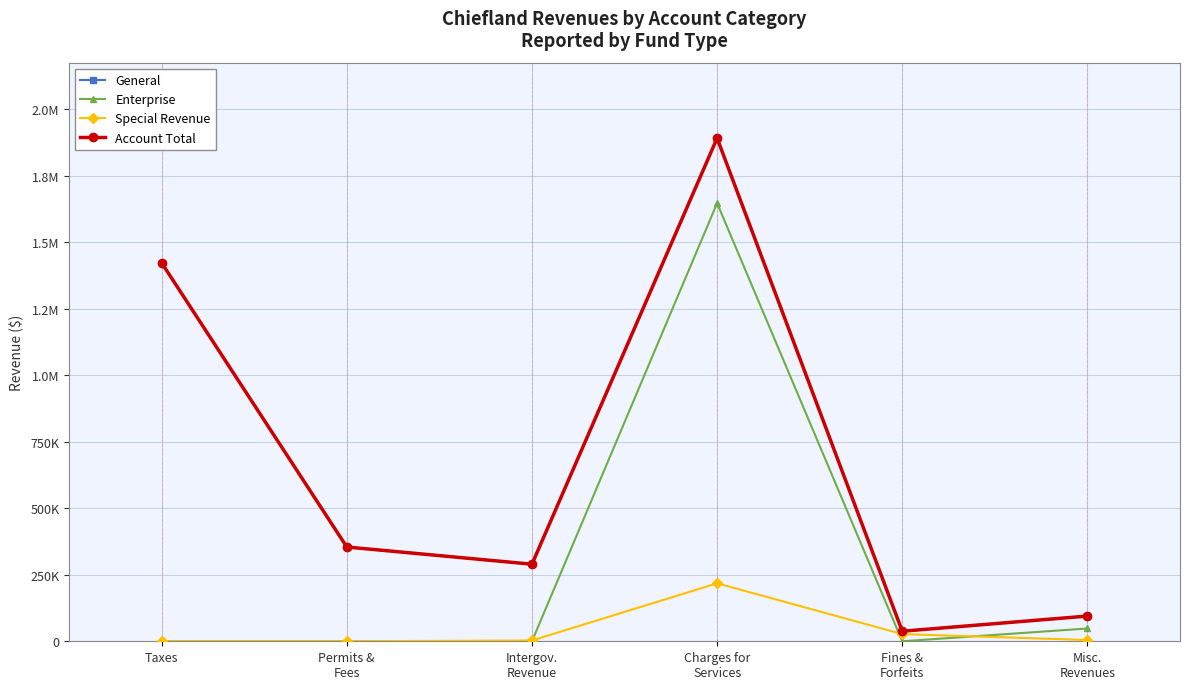

Is this an area chart (filled region under the line)?

No